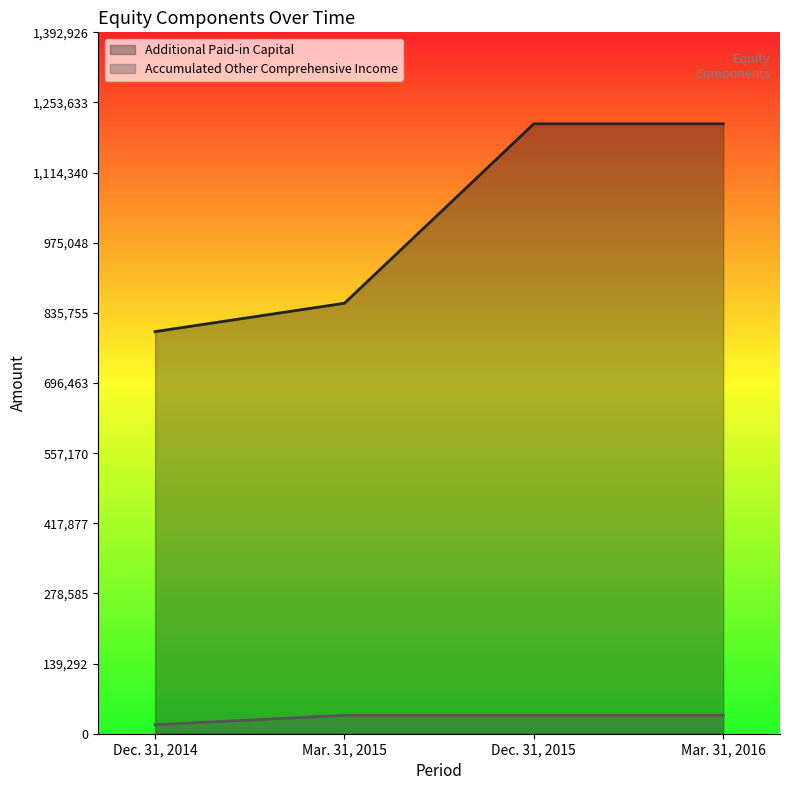

The value of Accumulated Other Comprehensive Income at Mar. 31, 2016 is 36633. True or false?

True